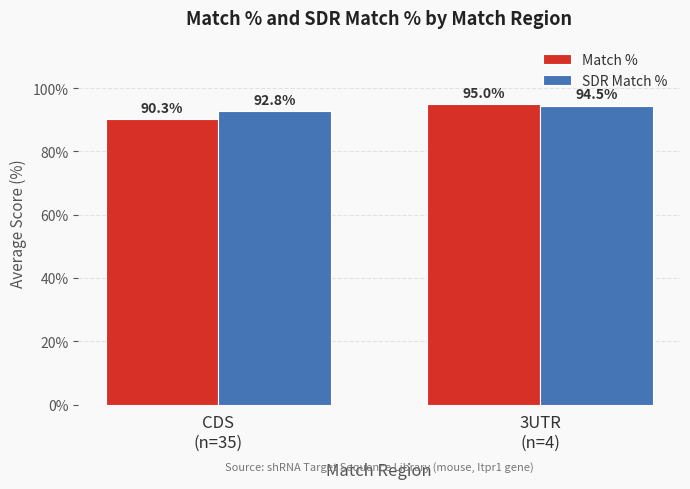

Which series has the largest total across all categories?

SDR Match %